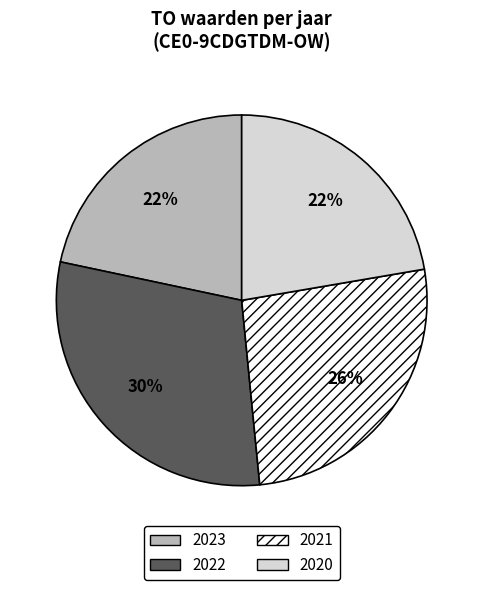

To the nearest percent, what is the difference between the largest and smallest slice percentages?

8%